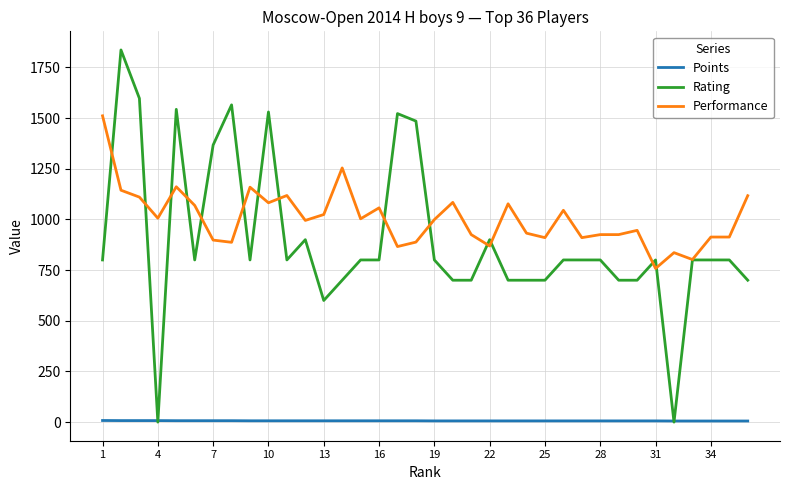

After their last crossing, which series has the higher values: Points or Rating?

Rating